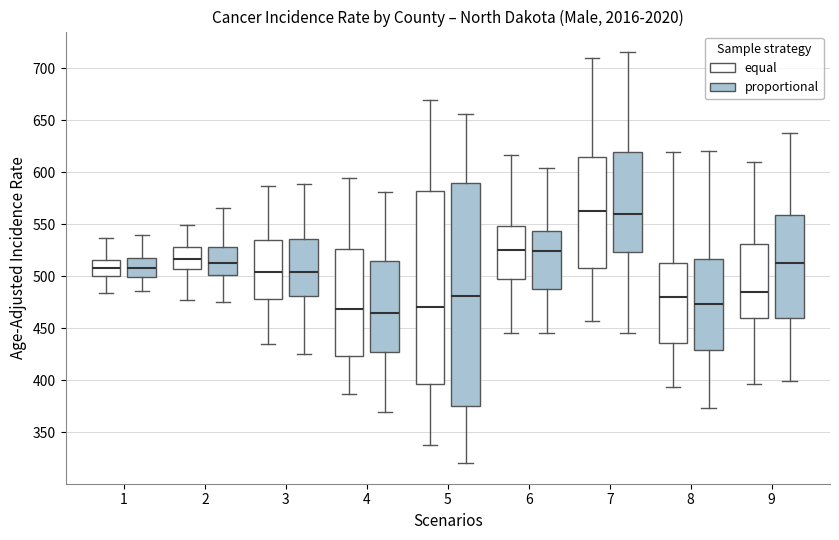

Reading left to right, transcribe this box plot: for each box, give where its median line is, the range the box spans, and where its two whiskers end, as read against the y-axis. The values are not printed on the chart, so give them approximately, as read against the axis.

1 (equal): median 510, box 500 to 515, whiskers 485 to 535
1 (proportional): median 510, box 500 to 520, whiskers 485 to 540
2 (equal): median 515, box 505 to 530, whiskers 480 to 550
2 (proportional): median 515, box 500 to 530, whiskers 475 to 565
3 (equal): median 505, box 480 to 535, whiskers 435 to 585
3 (proportional): median 505, box 480 to 535, whiskers 425 to 590
4 (equal): median 470, box 425 to 525, whiskers 385 to 595
4 (proportional): median 465, box 425 to 515, whiskers 370 to 580
5 (equal): median 470, box 395 to 585, whiskers 340 to 670
5 (proportional): median 480, box 375 to 590, whiskers 320 to 655
6 (equal): median 525, box 500 to 550, whiskers 445 to 615
6 (proportional): median 525, box 490 to 545, whiskers 445 to 605
7 (equal): median 565, box 510 to 615, whiskers 455 to 710
7 (proportional): median 560, box 525 to 620, whiskers 445 to 715
8 (equal): median 480, box 435 to 515, whiskers 395 to 620
8 (proportional): median 475, box 430 to 515, whiskers 375 to 620
9 (equal): median 485, box 460 to 530, whiskers 395 to 610
9 (proportional): median 515, box 460 to 560, whiskers 400 to 640